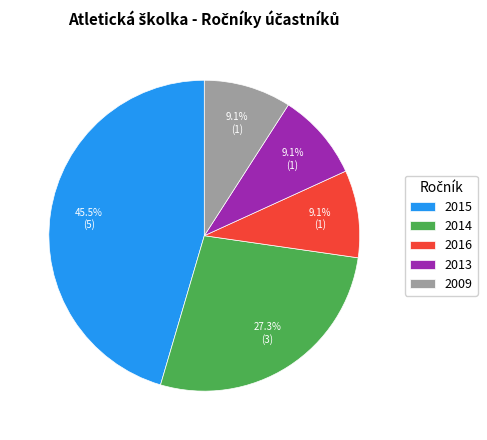

The 2016 slice represents 9% of the pie. True or false?

True